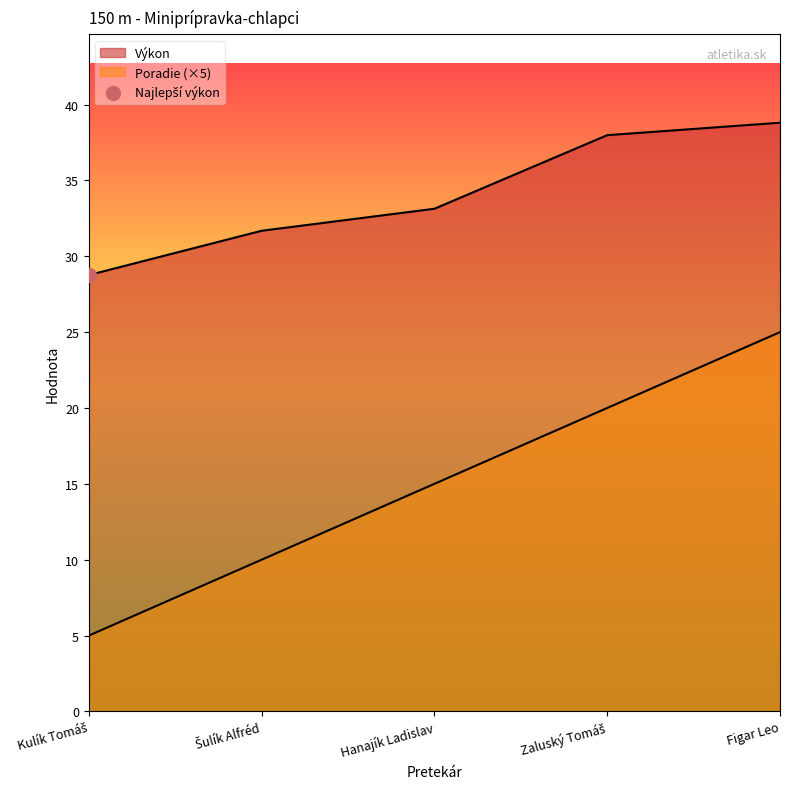

How many lines are shown in the chart?

2